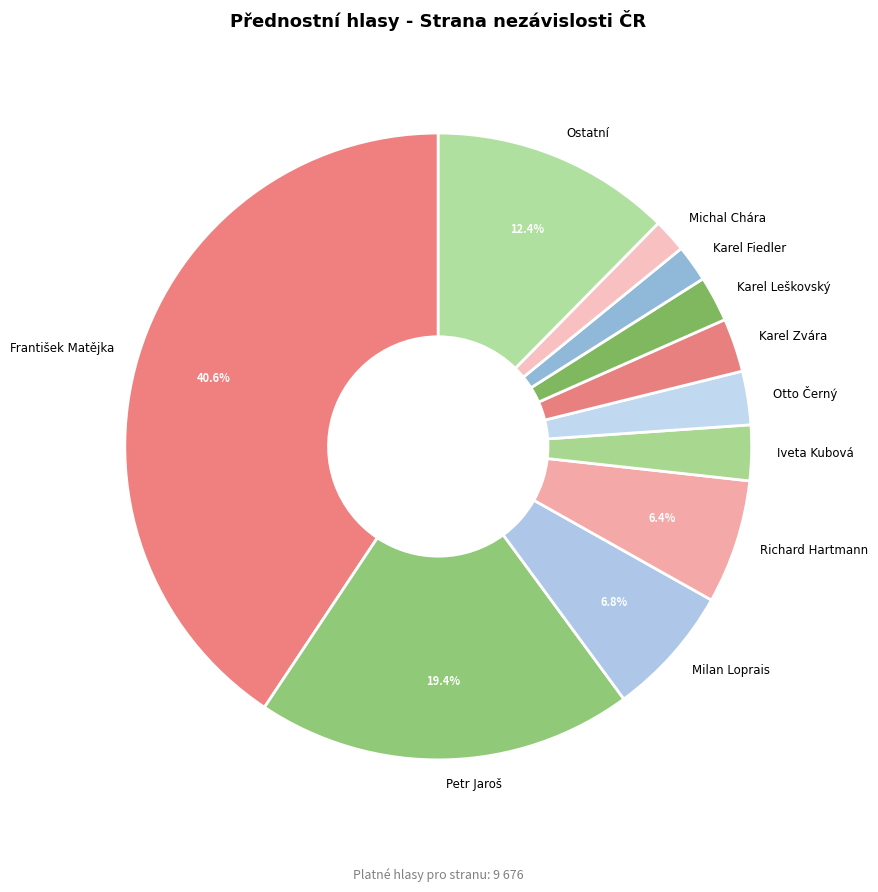

Which slice is the largest?

František Matějka